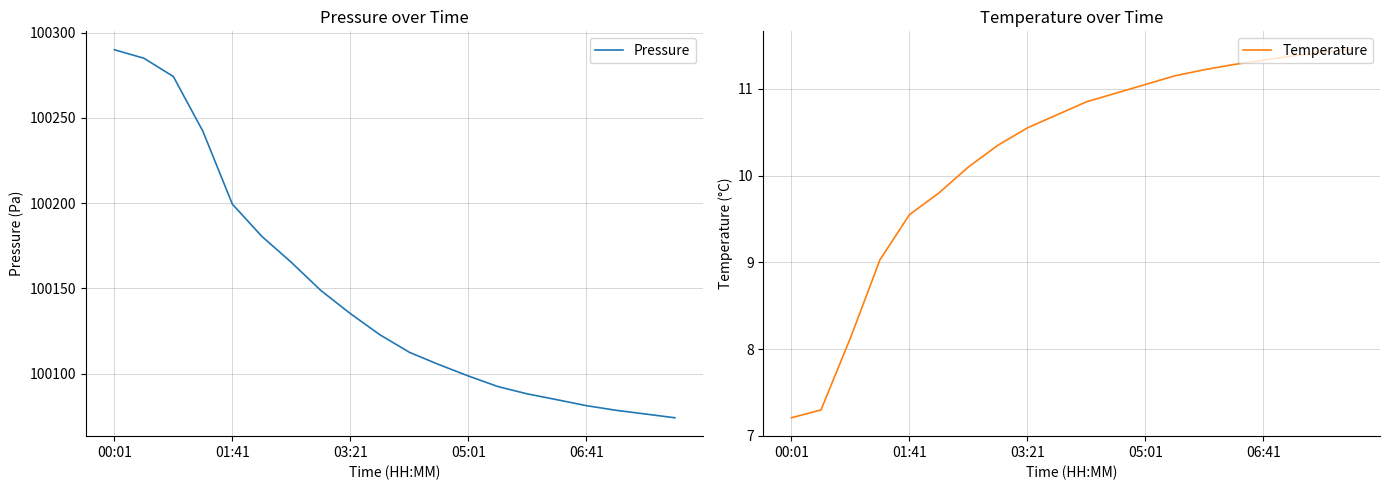

Is it true that Pressure equals 100081.2 at 06:41?

True